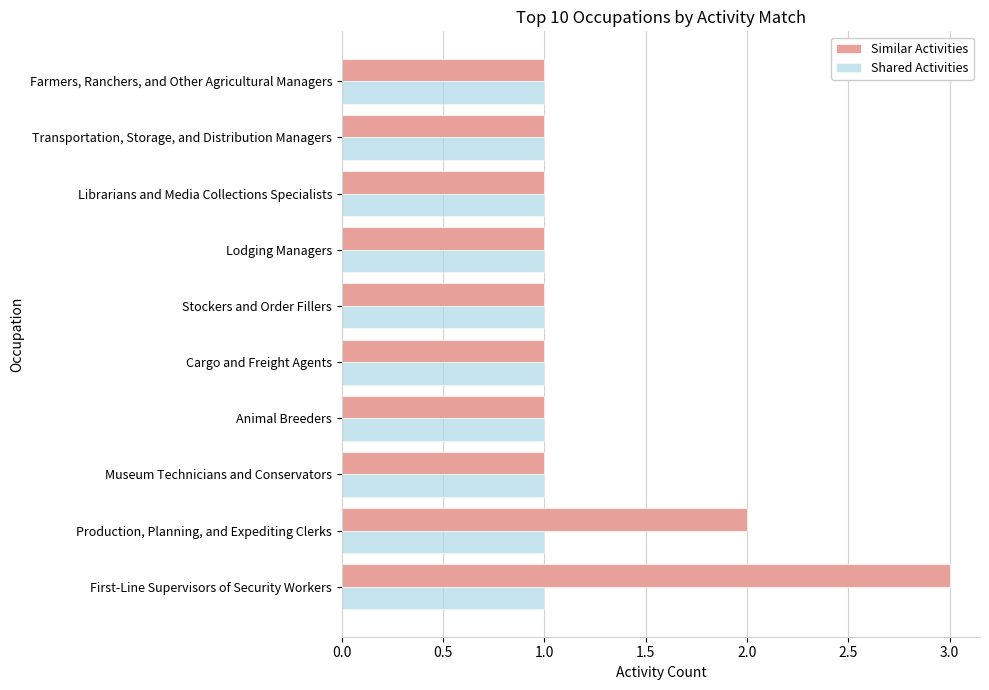

What are all the series names shown in the legend?

Similar Activities, Shared Activities